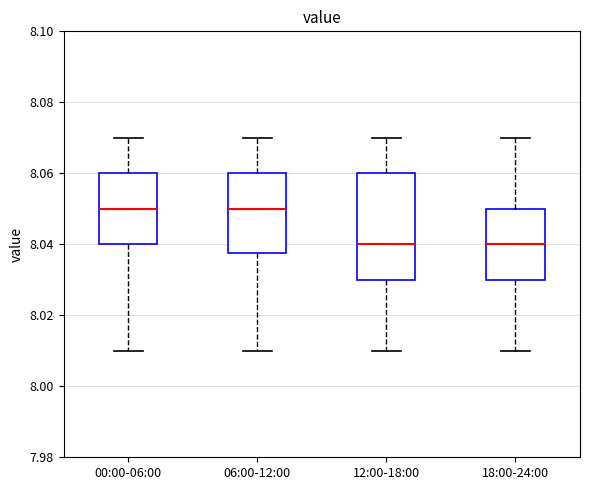

Reading left to right, transcribe this box plot: for each box, give where its median line is, the range the box spans, and where its two whiskers end, as read against the y-axis. The values are not printed on the chart, so give them approximately, as read against the axis.

00:00-06:00: median 8.050, box 8.040 to 8.060, whiskers 8.010 to 8.070
06:00-12:00: median 8.050, box 8.038 to 8.060, whiskers 8.010 to 8.070
12:00-18:00: median 8.040, box 8.030 to 8.060, whiskers 8.010 to 8.070
18:00-24:00: median 8.040, box 8.030 to 8.050, whiskers 8.010 to 8.070